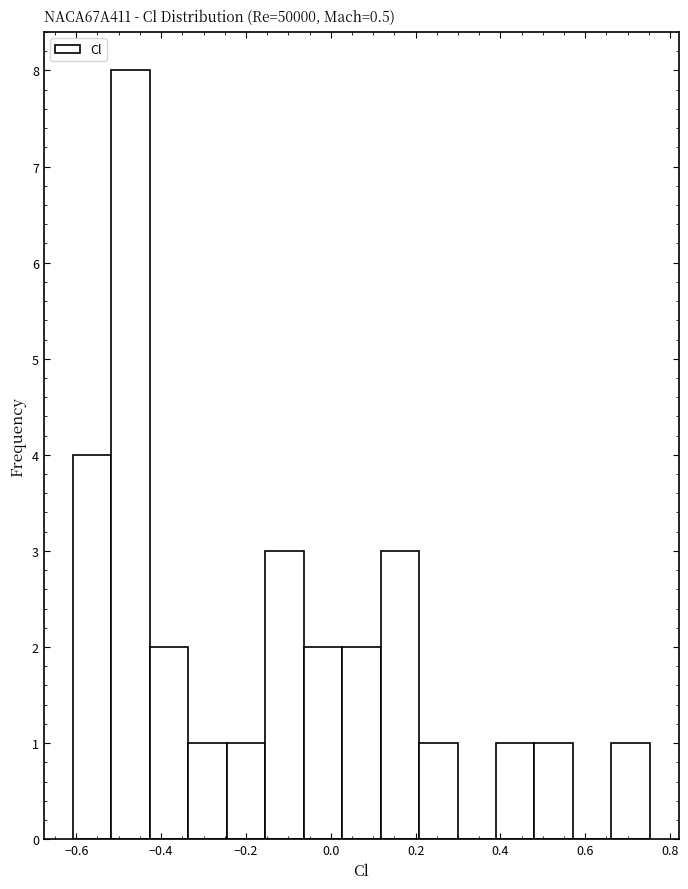

Reading left to right, list every bar in this chart as the range it spans on the x-axis followed by its height. Neither the bar edges nor the heights are printed on the chart, so give them approximately, as read against the axes.

-0.60 to -0.52: 4
-0.52 to -0.42: 8
-0.42 to -0.34: 2
-0.34 to -0.24: 1
-0.24 to -0.16: 1
-0.16 to -0.06: 3
-0.06 to 0.02: 2
0.02 to 0.12: 2
0.12 to 0.20: 3
0.20 to 0.30: 1
0.30 to 0.38: 0
0.38 to 0.48: 1
0.48 to 0.58: 1
0.58 to 0.66: 0
0.66 to 0.76: 1